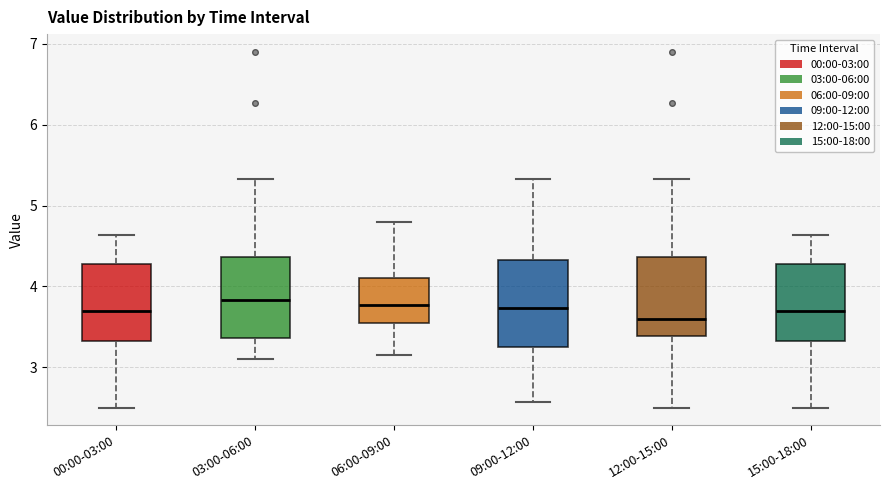

Reading left to right, read every box against the y-axis: the position of its median line, the range the box covers, and the ends of its whiskers. The values are not printed on the chart, so give them approximately, as read against the axis.

00:00-03:00: median 3.7, box 3.3 to 4.3, whiskers 2.5 to 4.6
03:00-06:00: median 3.8, box 3.4 to 4.4, whiskers 3.1 to 5.3
06:00-09:00: median 3.8, box 3.6 to 4.1, whiskers 3.2 to 4.8
09:00-12:00: median 3.7, box 3.3 to 4.3, whiskers 2.6 to 5.3
12:00-15:00: median 3.6, box 3.4 to 4.4, whiskers 2.5 to 5.3
15:00-18:00: median 3.7, box 3.3 to 4.3, whiskers 2.5 to 4.6